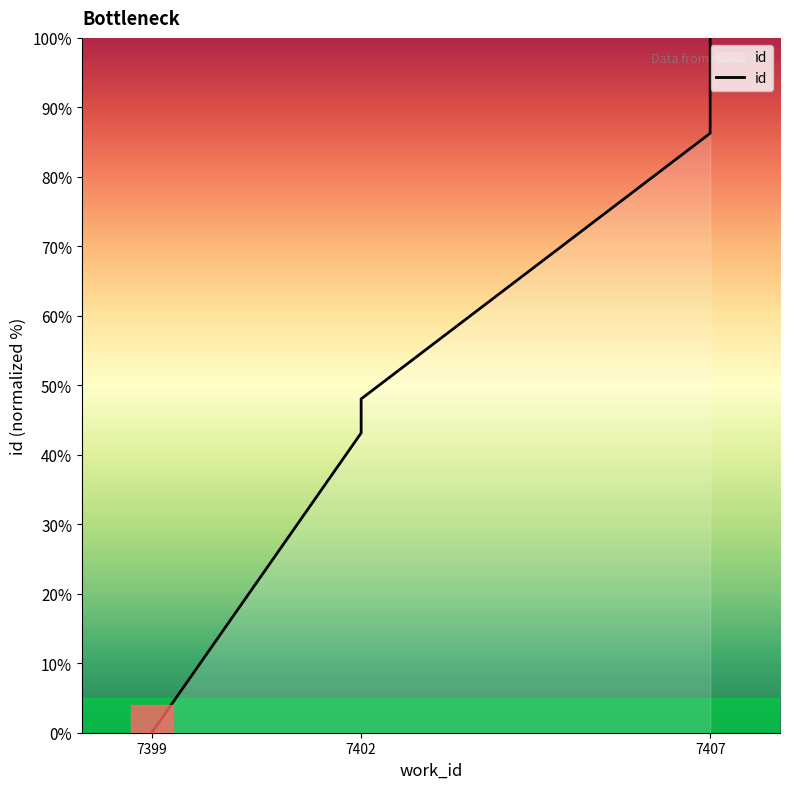

Between 8 and 7, which is larger?

8